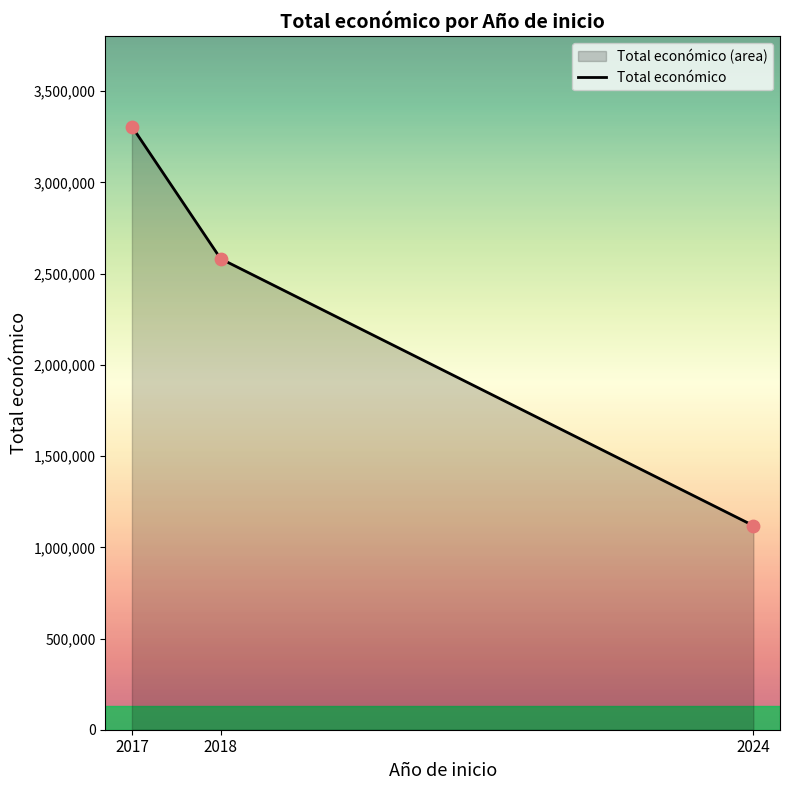

What is the change in value from 2017 to 2024?

-2187927